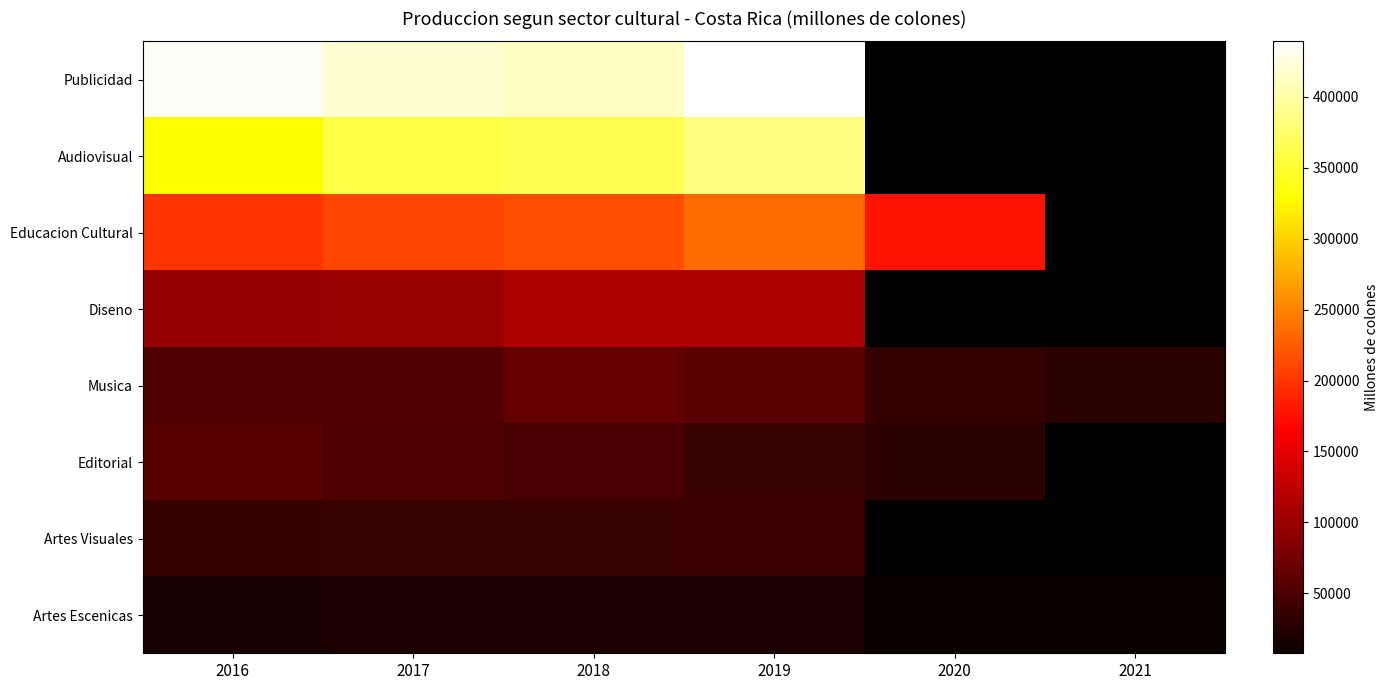

At which label does Editorial reach its peak?

2016